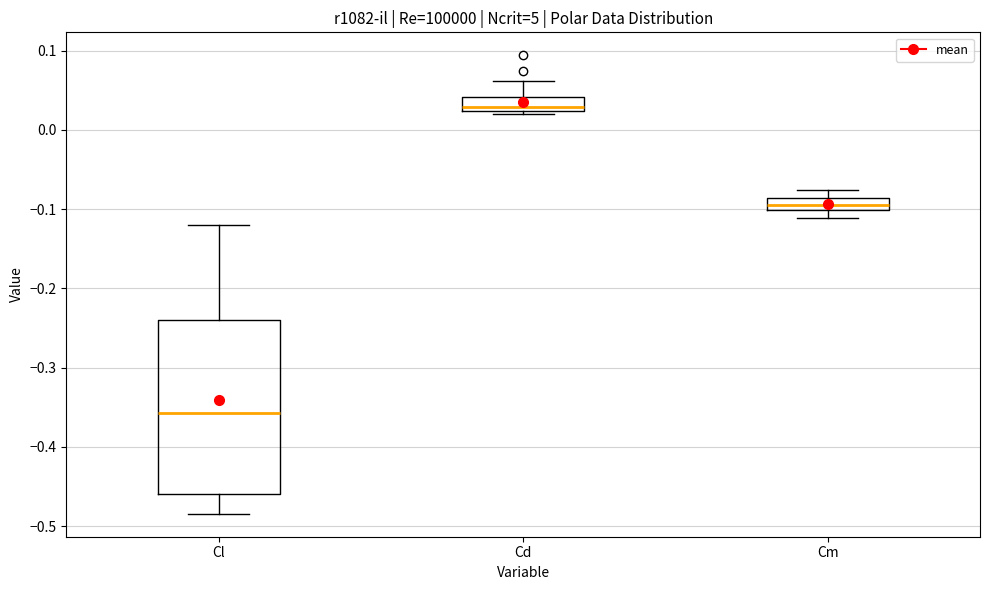

Which box's median line is the highest?

Cd